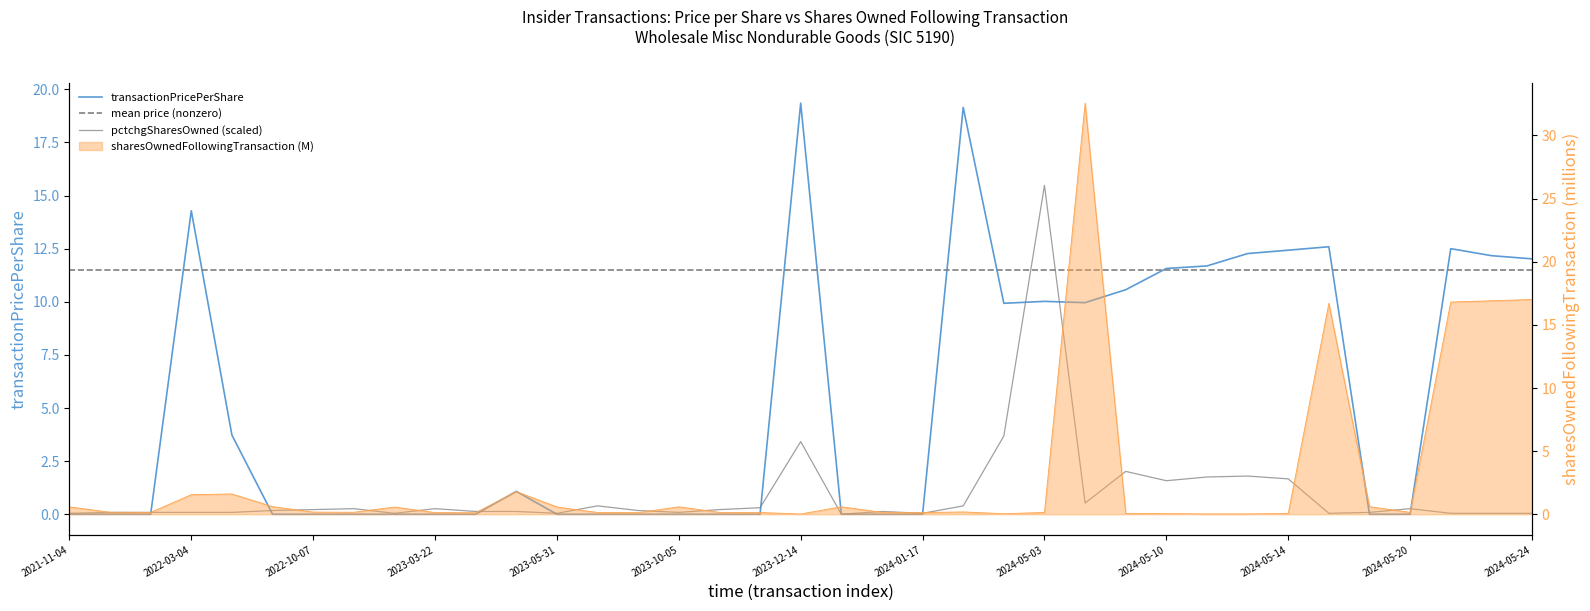

The value of sharesOwnedFollowingTransaction at 2024-05-10 is 0.1. True or false?

False